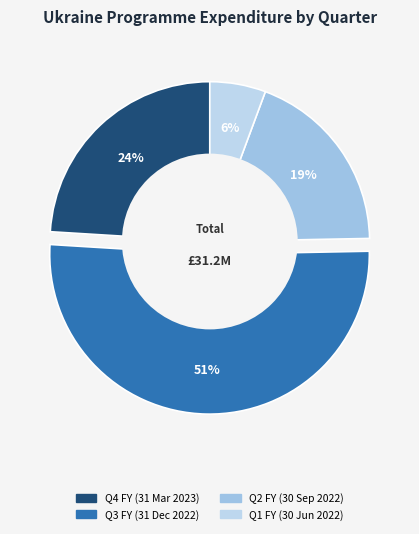

Which category has the biggest portion of the pie?

Q3 FY (31 Dec 2022)